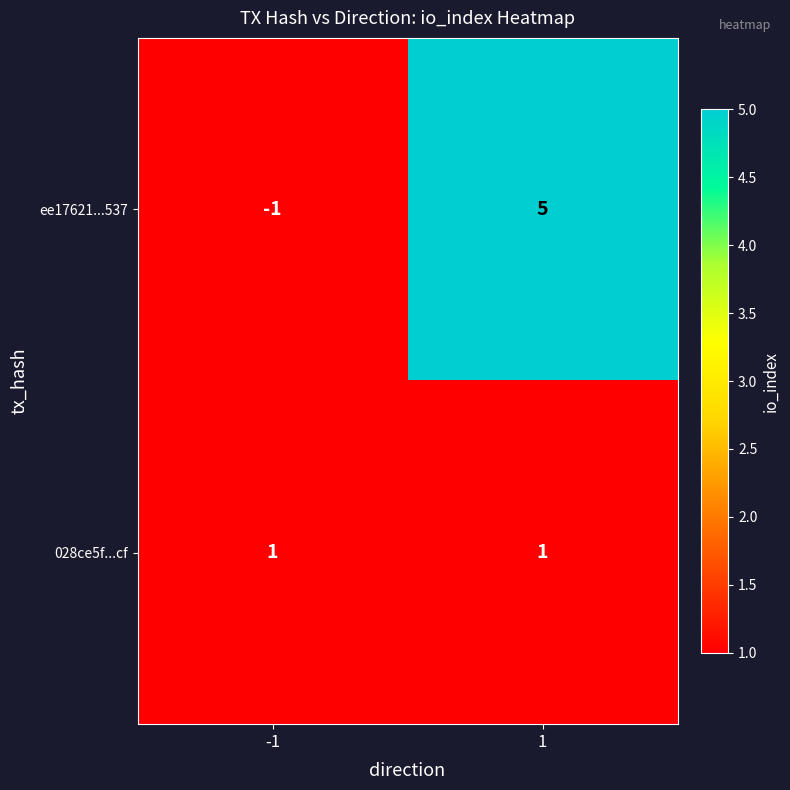

Is it true that ee17621...537 equals -1 at -1?

True